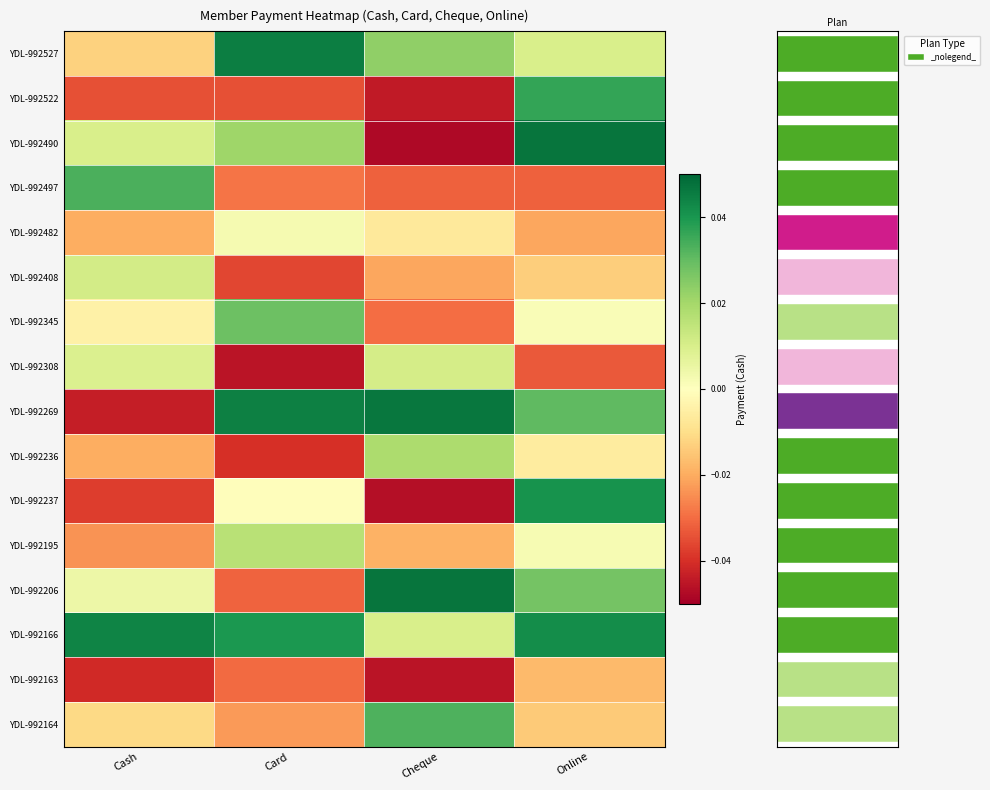

Reading right to left, what are all the values shown in this chart?

YDL-992527: Online=0.0	Cheque=0.0	Card=0.0	Cash=-0.0
YDL-992522: Online=0.0	Cheque=-0.0	Card=-0.0	Cash=-0.0
YDL-992490: Online=0.0	Cheque=-0.0	Card=0.0	Cash=0.0
YDL-992497: Online=-0.0	Cheque=-0.0	Card=-0.0	Cash=0.0
YDL-992482: Online=-0.0	Cheque=-0.0	Card=0.0	Cash=-0.0
YDL-992408: Online=-0.0	Cheque=-0.0	Card=-0.0	Cash=0.0
YDL-992345: Online=0.0	Cheque=-0.0	Card=0.0	Cash=-0.0
YDL-992308: Online=-0.0	Cheque=0.0	Card=-0.0	Cash=0.0
YDL-992269: Online=0.0	Cheque=0.0	Card=0.0	Cash=-0.0
YDL-992236: Online=-0.0	Cheque=0.0	Card=-0.0	Cash=-0.0
YDL-992237: Online=0.0	Cheque=-0.0	Card=-0.0	Cash=-0.0
YDL-992195: Online=0.0	Cheque=-0.0	Card=0.0	Cash=-0.0
YDL-992206: Online=0.0	Cheque=0.0	Card=-0.0	Cash=0.0
YDL-992166: Online=0.0	Cheque=0.0	Card=0.0	Cash=0.0
YDL-992163: Online=-0.0	Cheque=-0.0	Card=-0.0	Cash=-0.0
YDL-992164: Online=-0.0	Cheque=0.0	Card=-0.0	Cash=-0.0